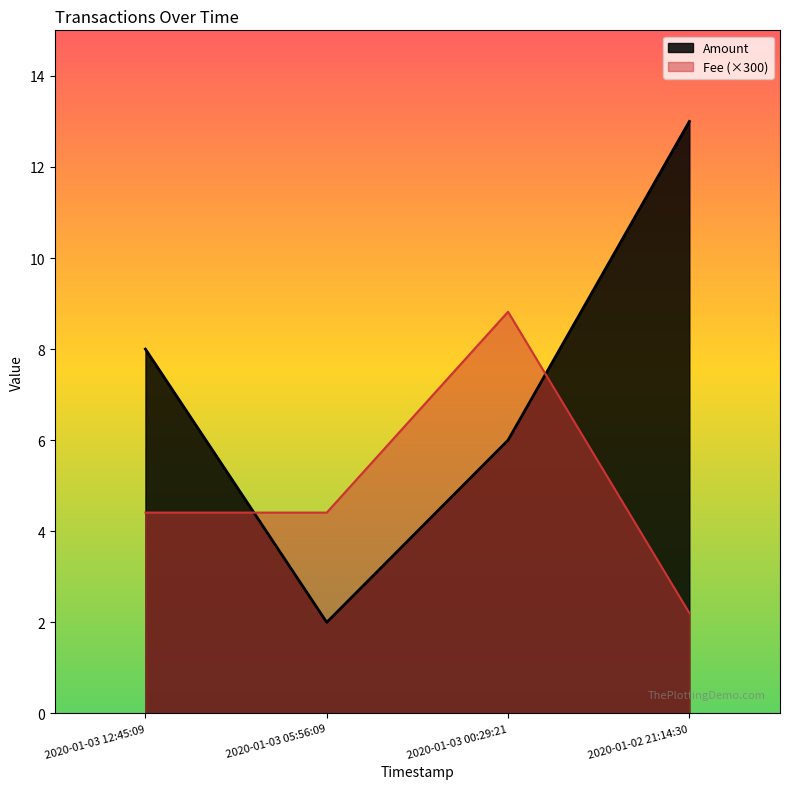

What is the sum of all Amount values?

29.0